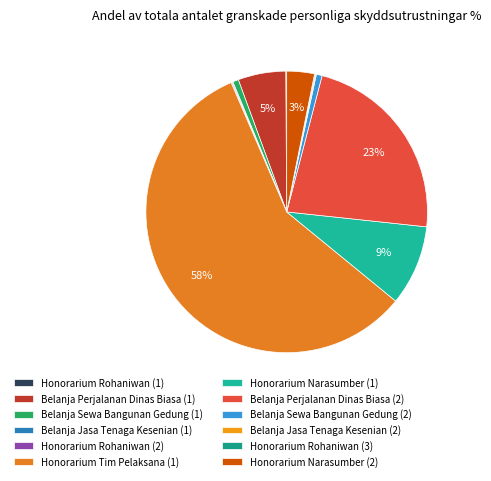

Rank the categories by value from lowest to highest.

Honorarium Rohaniwan (1), Belanja Jasa Tenaga Kesenian (1), Honorarium Rohaniwan (2), Belanja Jasa Tenaga Kesenian (2), Honorarium Rohaniwan (3), Belanja Sewa Bangunan Gedung (1), Belanja Sewa Bangunan Gedung (2), Honorarium Narasumber (2), Belanja Perjalanan Dinas Biasa (1), Honorarium Narasumber (1), Belanja Perjalanan Dinas Biasa (2), Honorarium Tim Pelaksana (1)